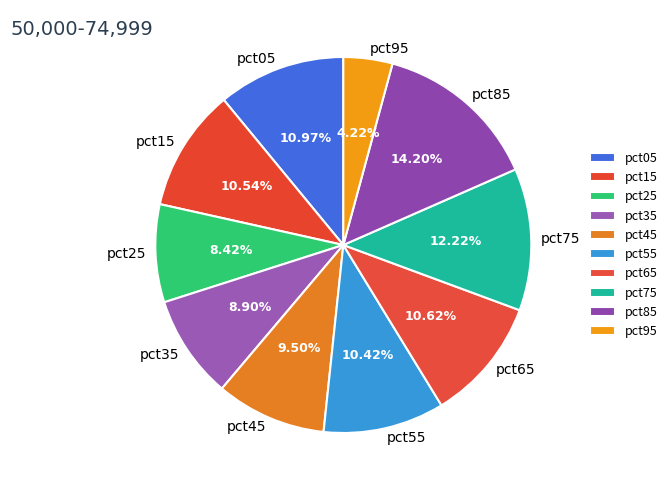

Count the number of slices in the pie.

10